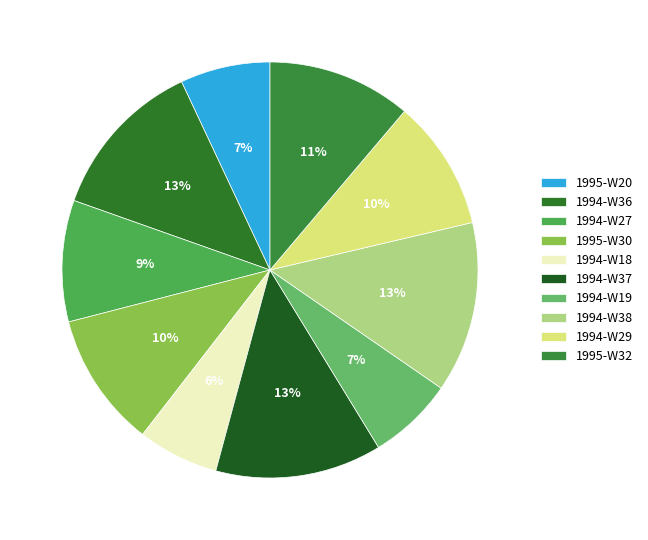

True or false: 1994-W36 accounts for 21% of the total.

False